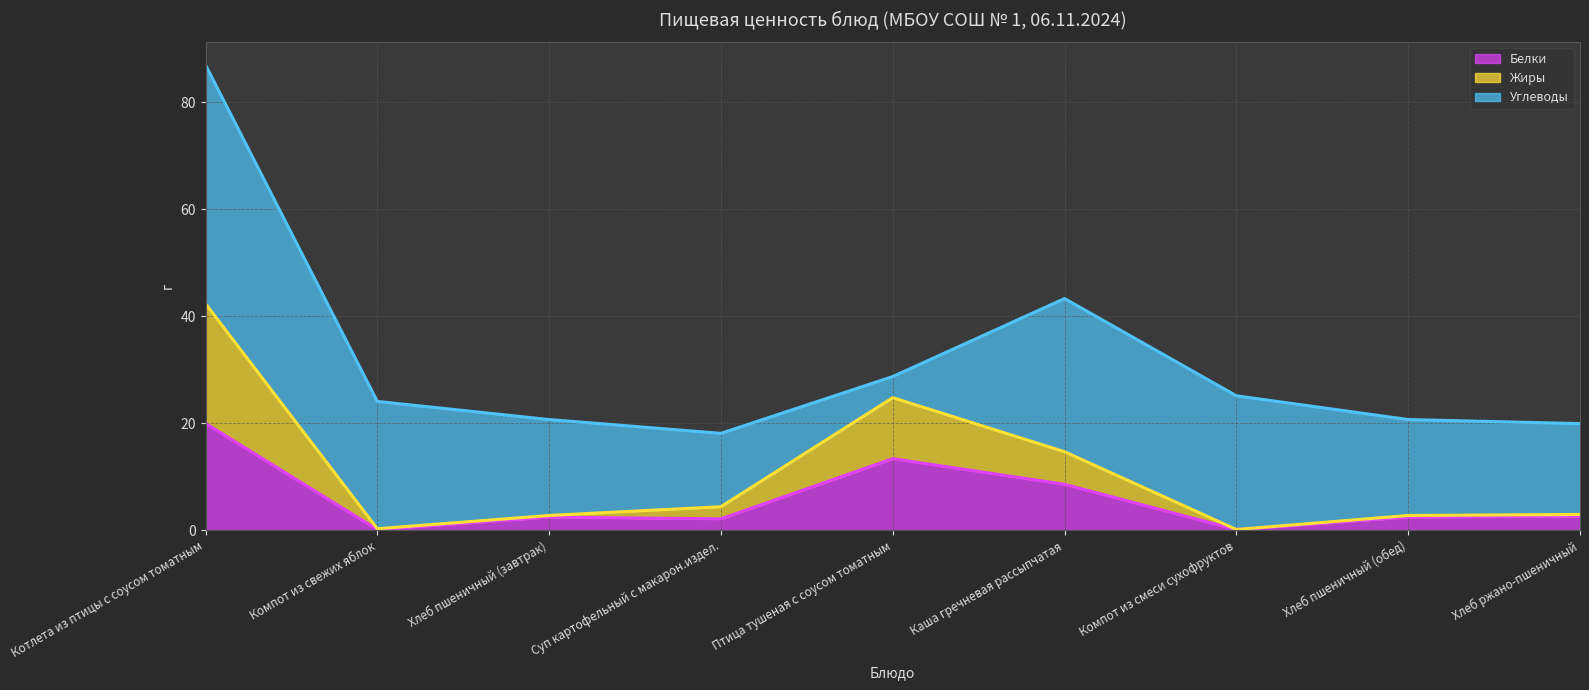

What position from the right is Суп картофельный с макарон.издел.?

6